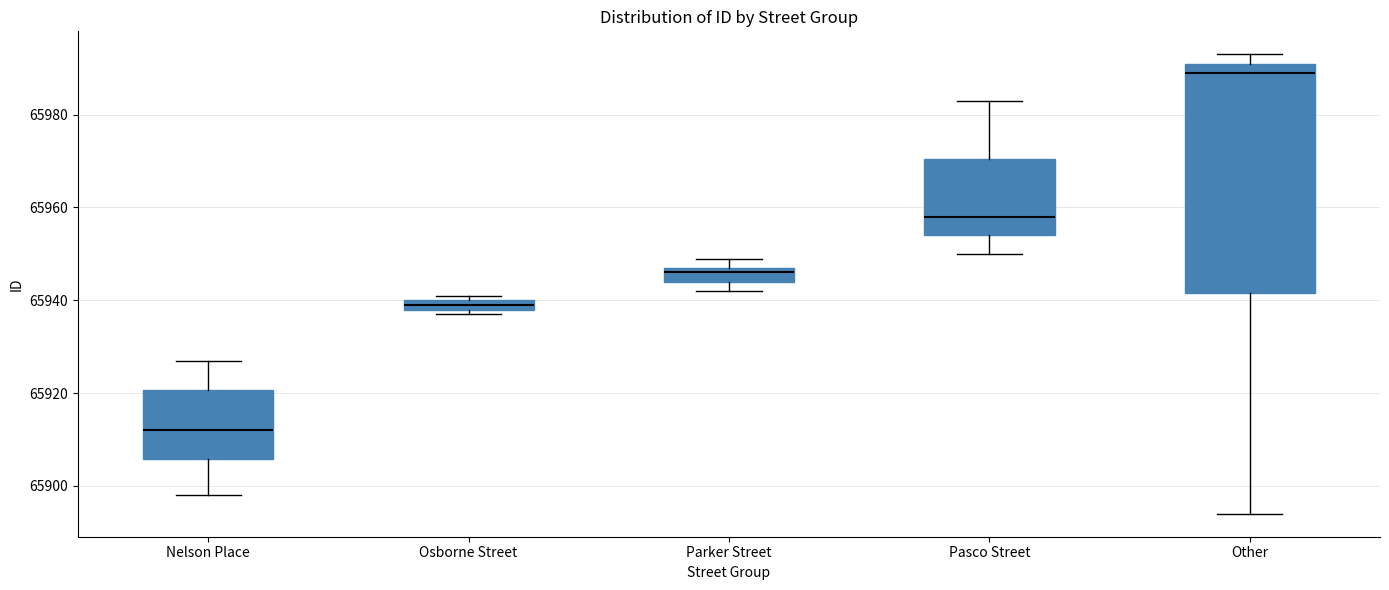

Where is the upper edge of the box for Nelson Place on the y-axis? The values are not printed on the chart, so give them approximately, as read against the axis.

65920